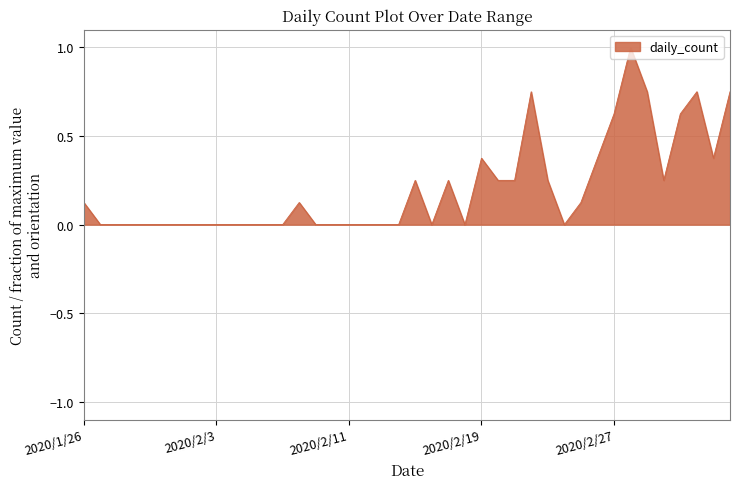

What is the maximum value shown in the chart?

1.0